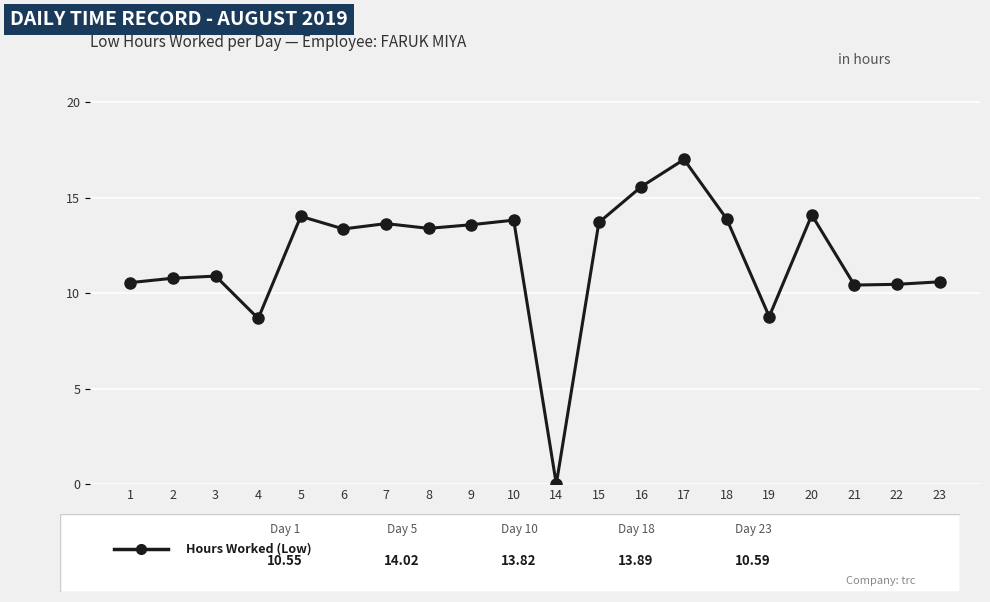

At which label does the data first exceed 13?

5